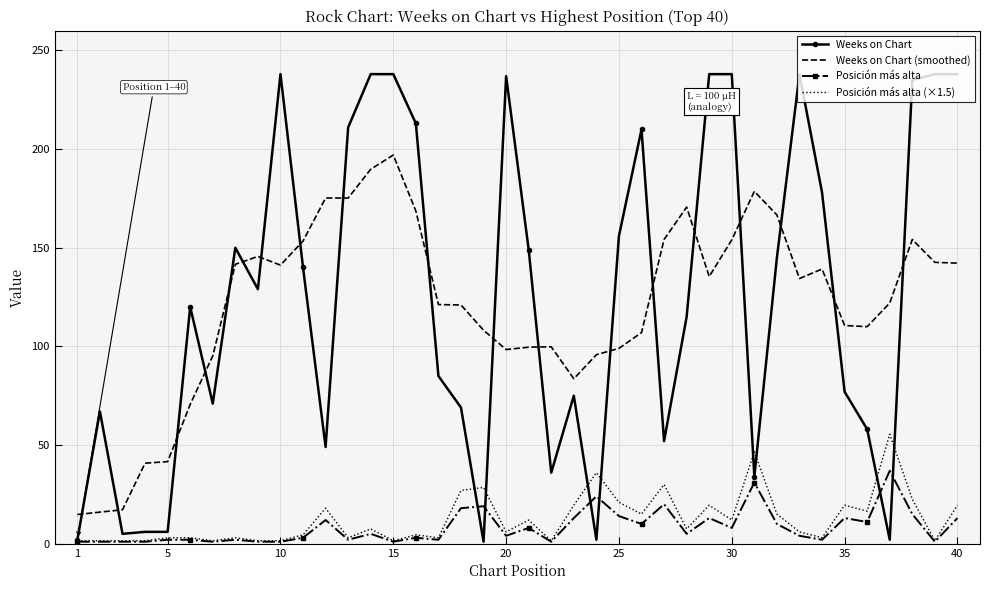

List the series in order of their peak value, lowest first.

Posición más alta, Posición más alta (×1.5), Weeks on Chart (smoothed), Weeks on Chart